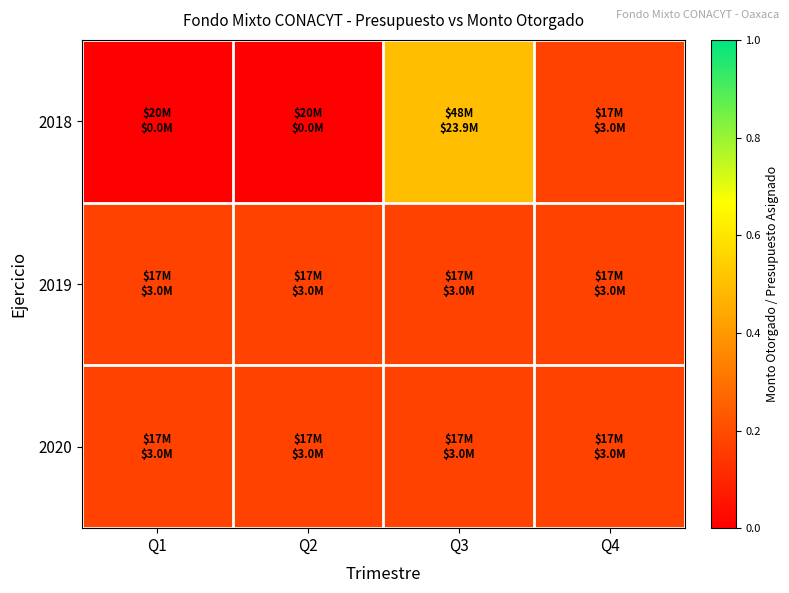

Which label corresponds to the smallest value in the chart?

Q1